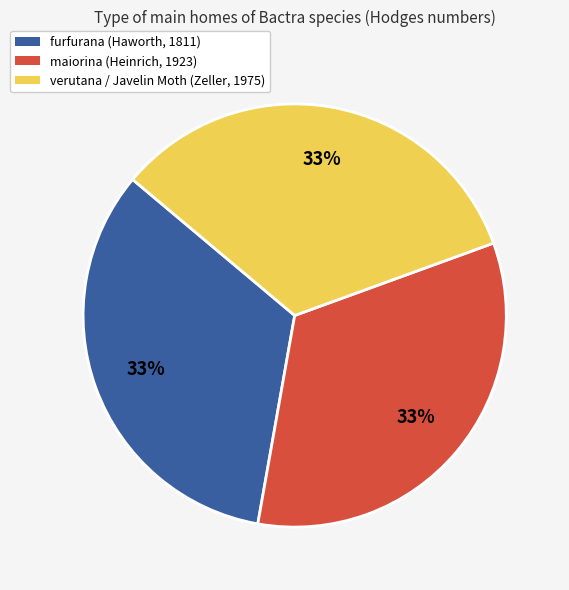

What percentage is the maiorina slice, to the nearest percent?

33%